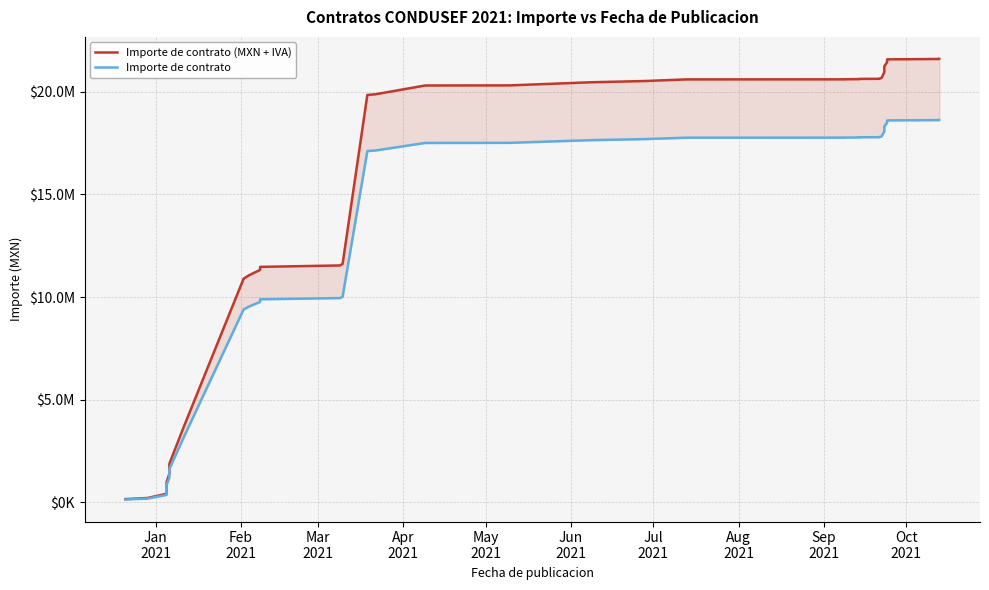

How many categories are shown in the chart?

40